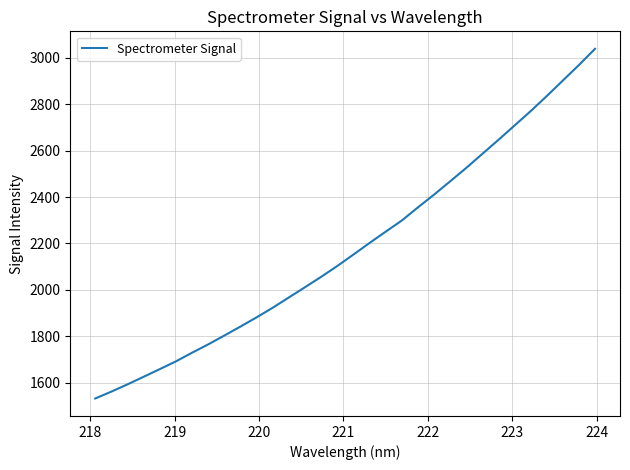

What is the difference between the maximum and minimum values?

1507.4